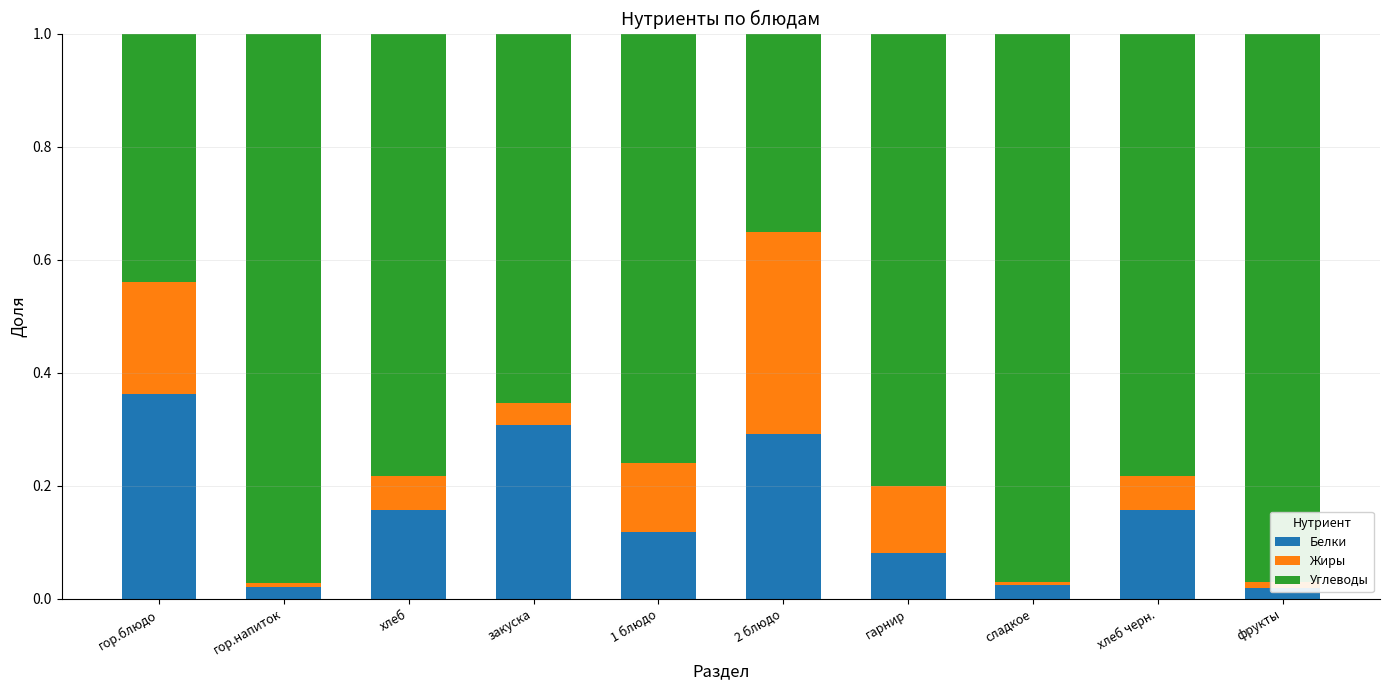

Which has a higher value, сладкое or гор.блюдо?

гор.блюдо